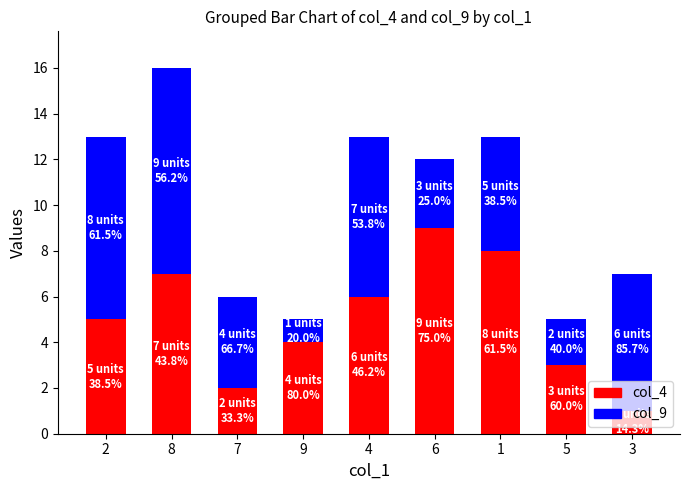

The value of col_4 at 2 is 5. True or false?

True